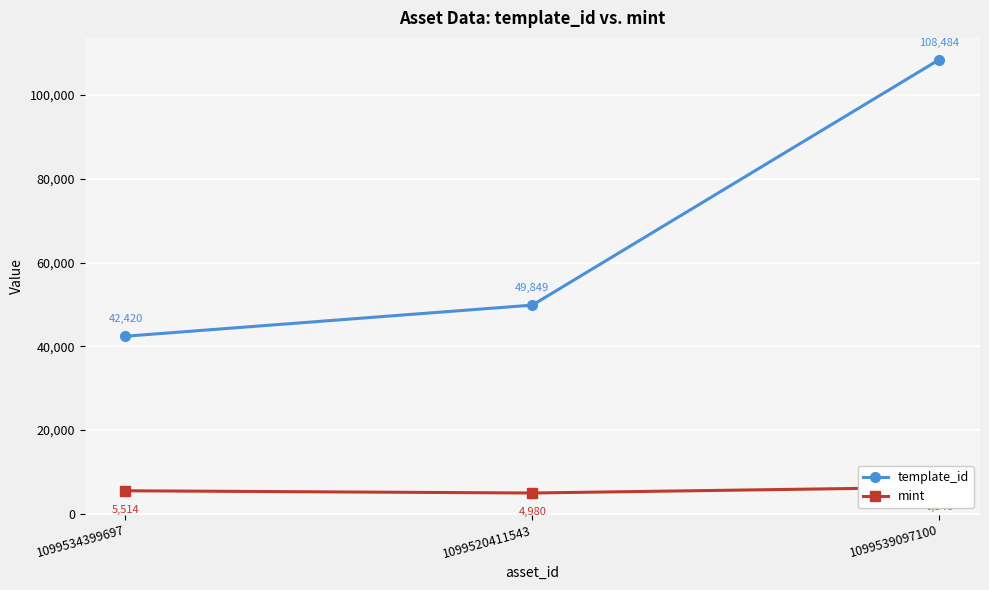

What is the smallest value displayed?

4980